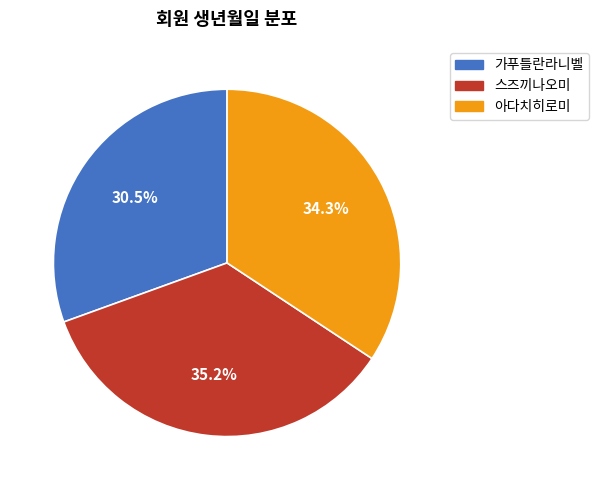

Is 아다치히로미 the majority of the pie?

No